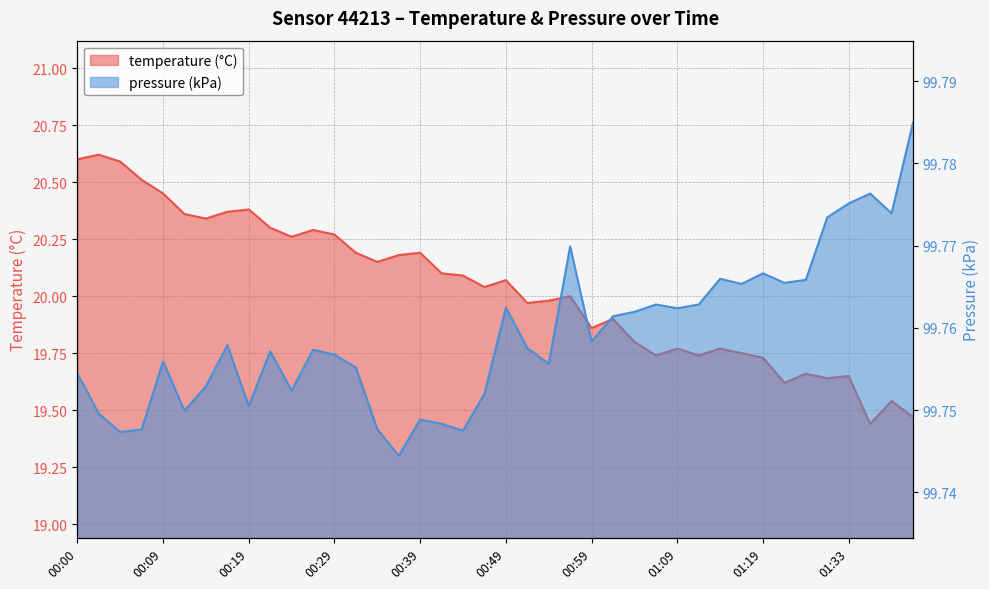

Is the value of temperature at 00:39 greater than the value of pressure_kPa at 01:36?

No